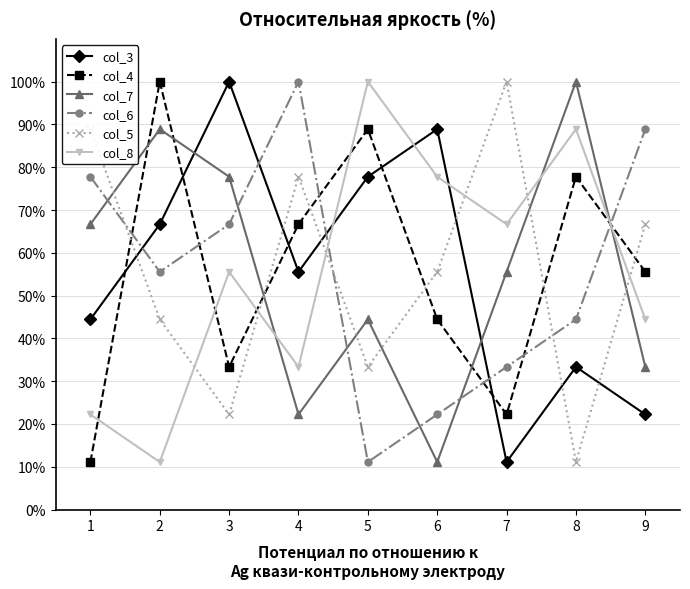

Does the chart have visible grid lines?

Yes